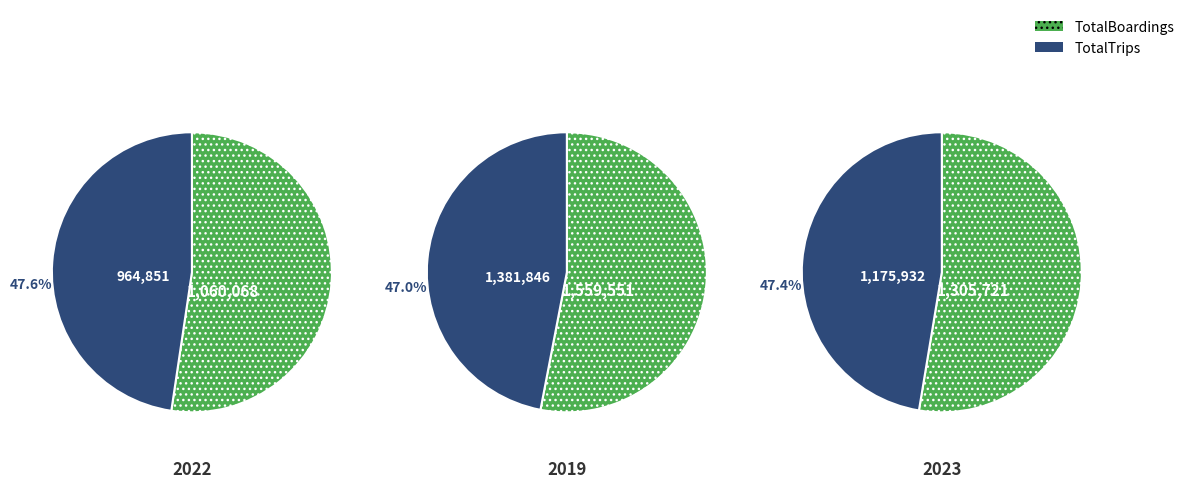

What is the largest slice in the pie chart?

2019